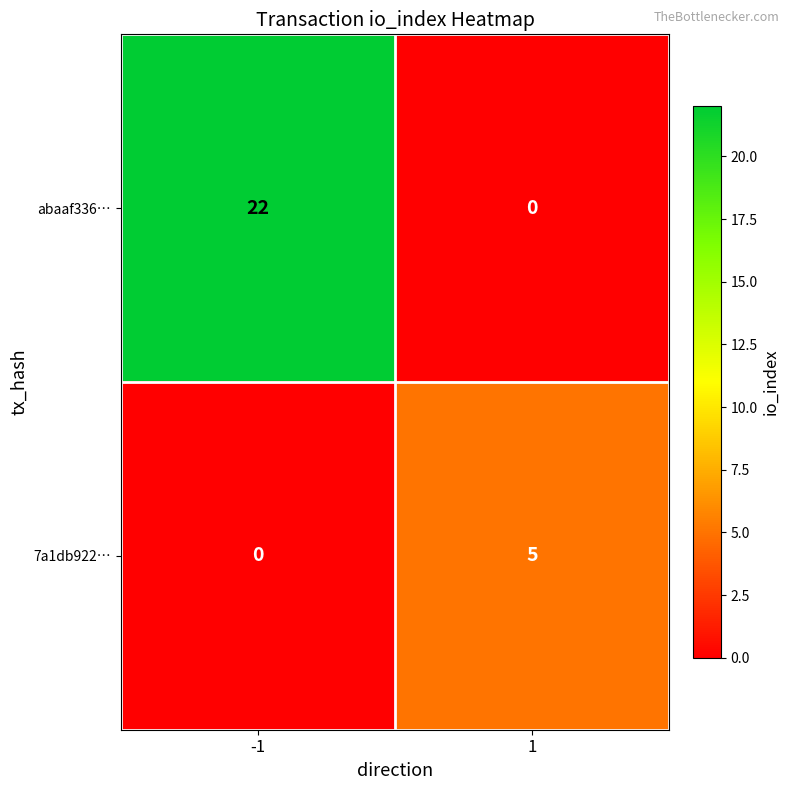

What is the sum of the 7a1db922… values at -1 and 1?

5